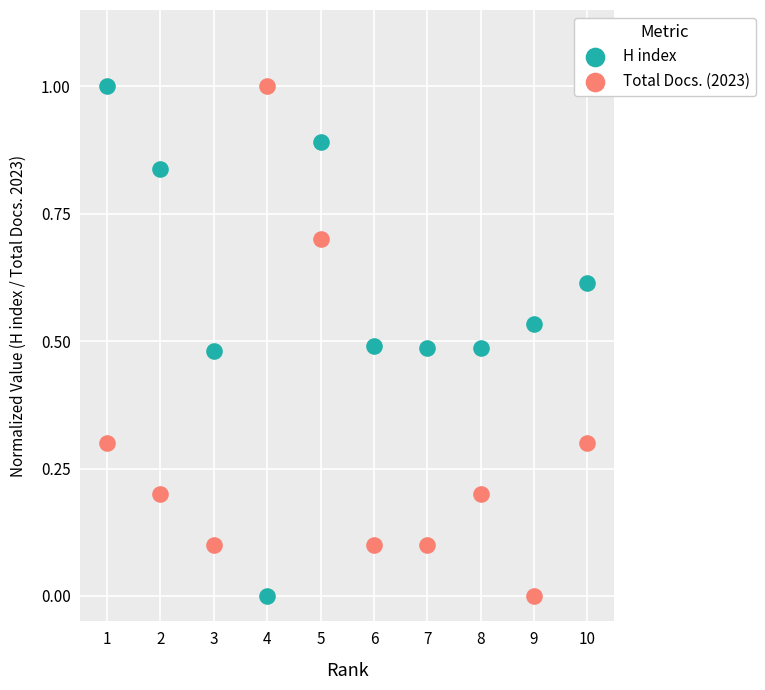

What is the X range (max minus min) for the scatter plot?

9.0